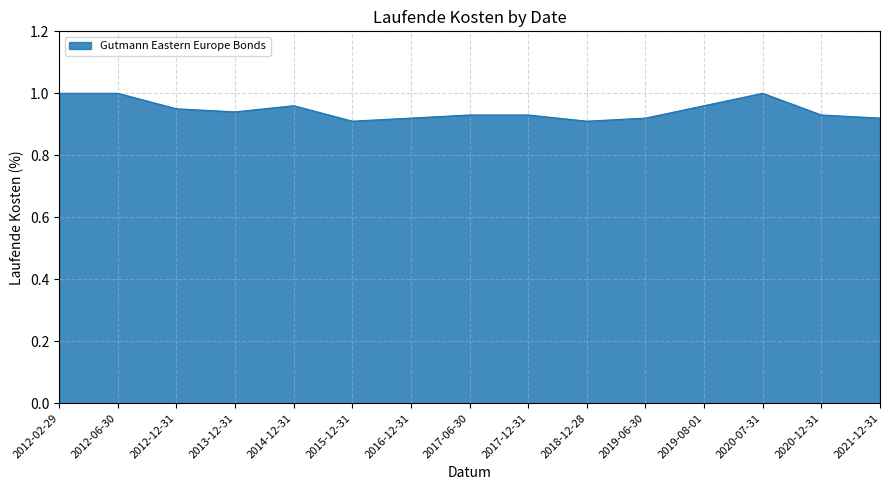

What position from the right is 2020-12-31?

2